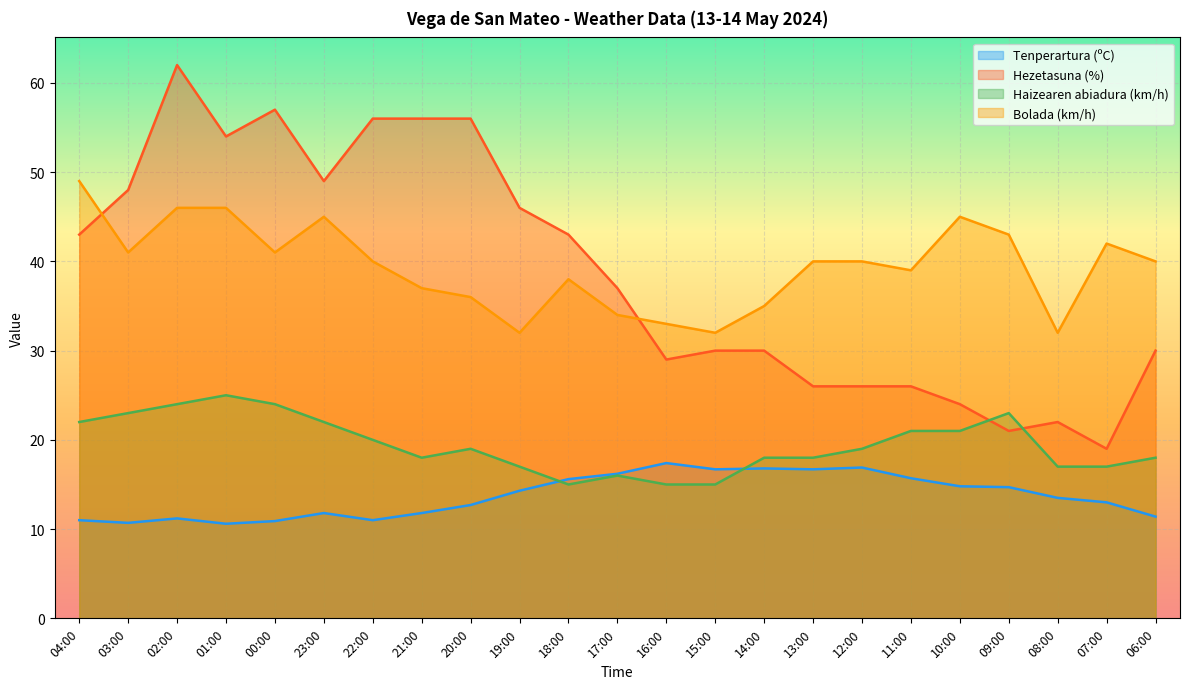

At which category does Hezetasuna (%) reach its first local valley?

01:00